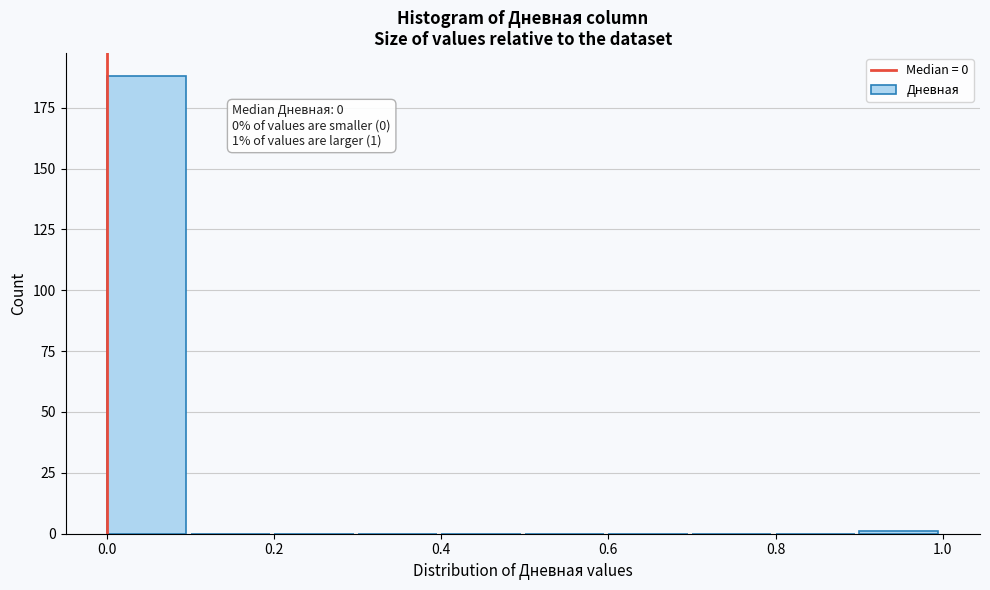

Over which range of the x-axis is the bar tallest?

0.0 to 0.1